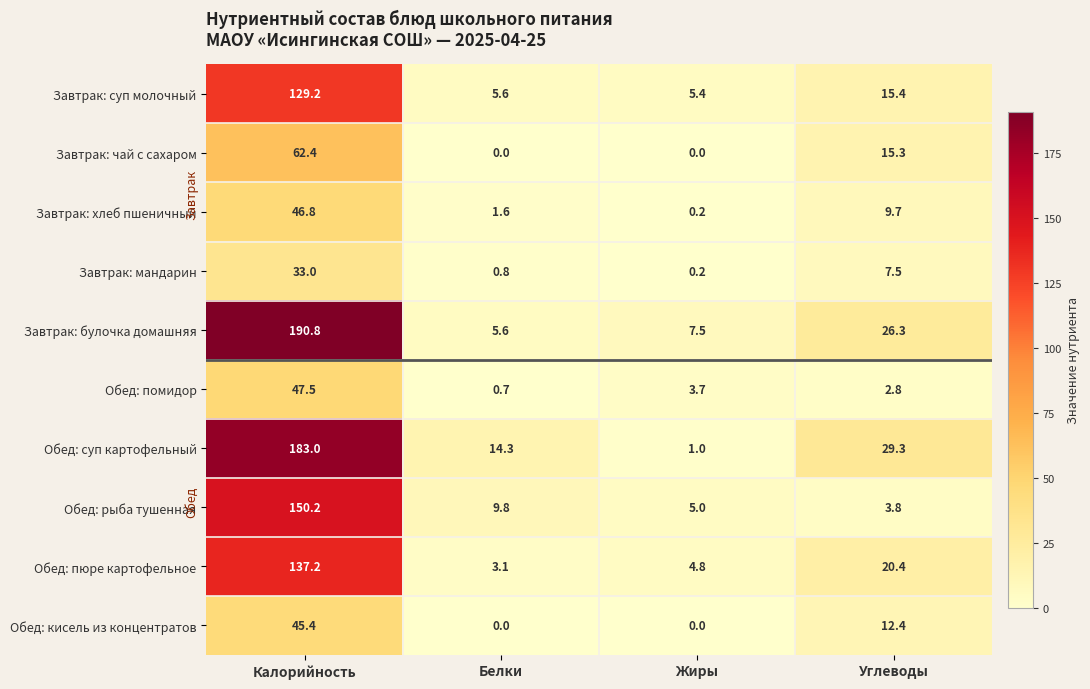

Read the Обед: кисель из концентратов value at Углеводы.

12.4